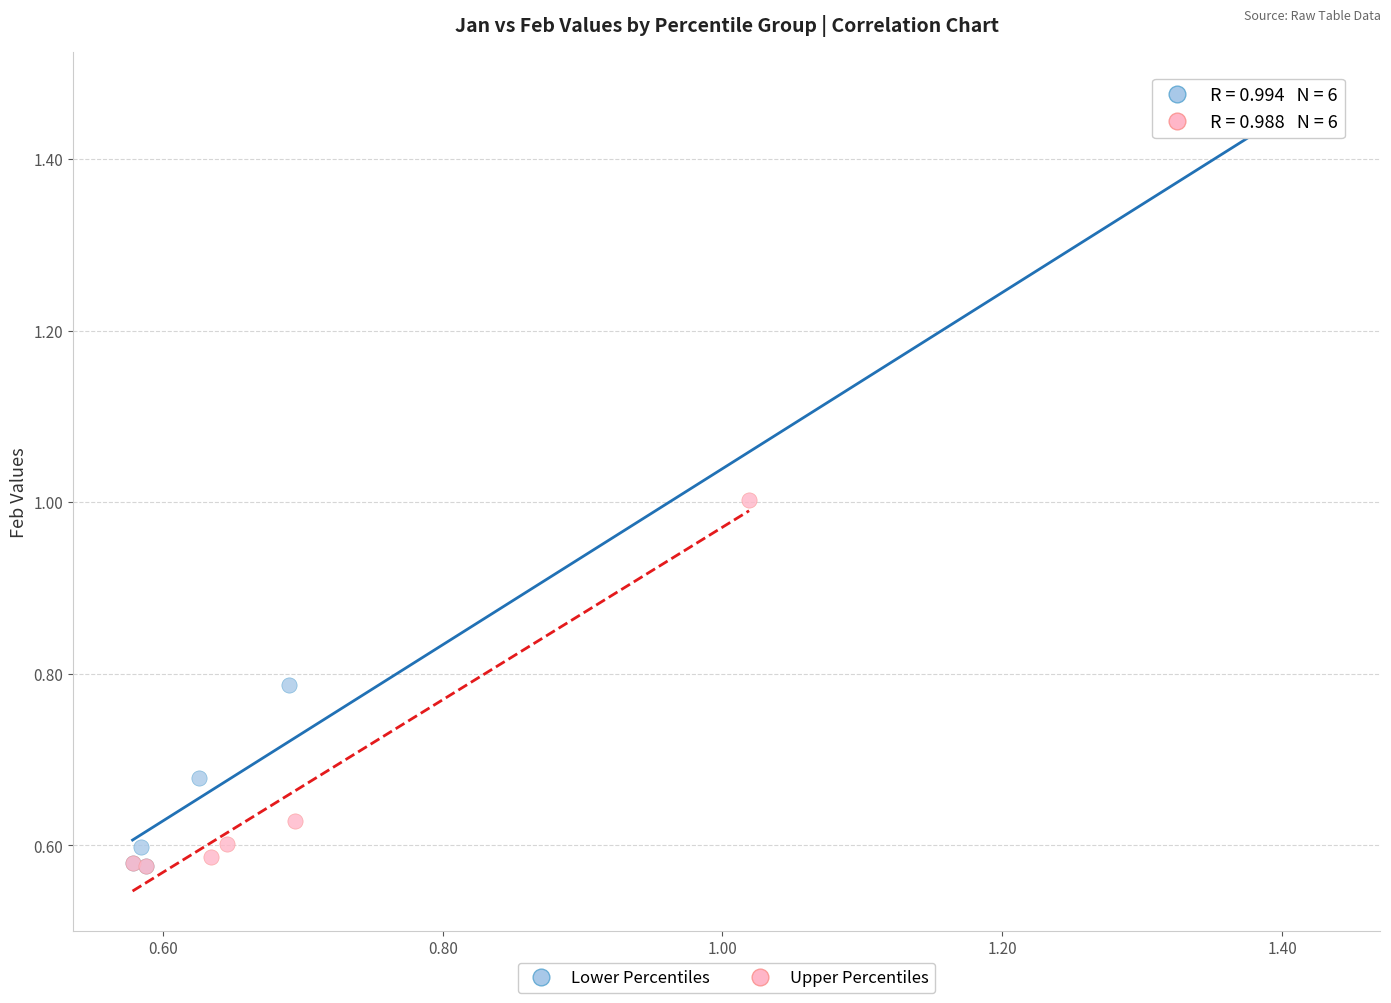

Which series reaches the maximum Y coordinate?

Lower Percentiles